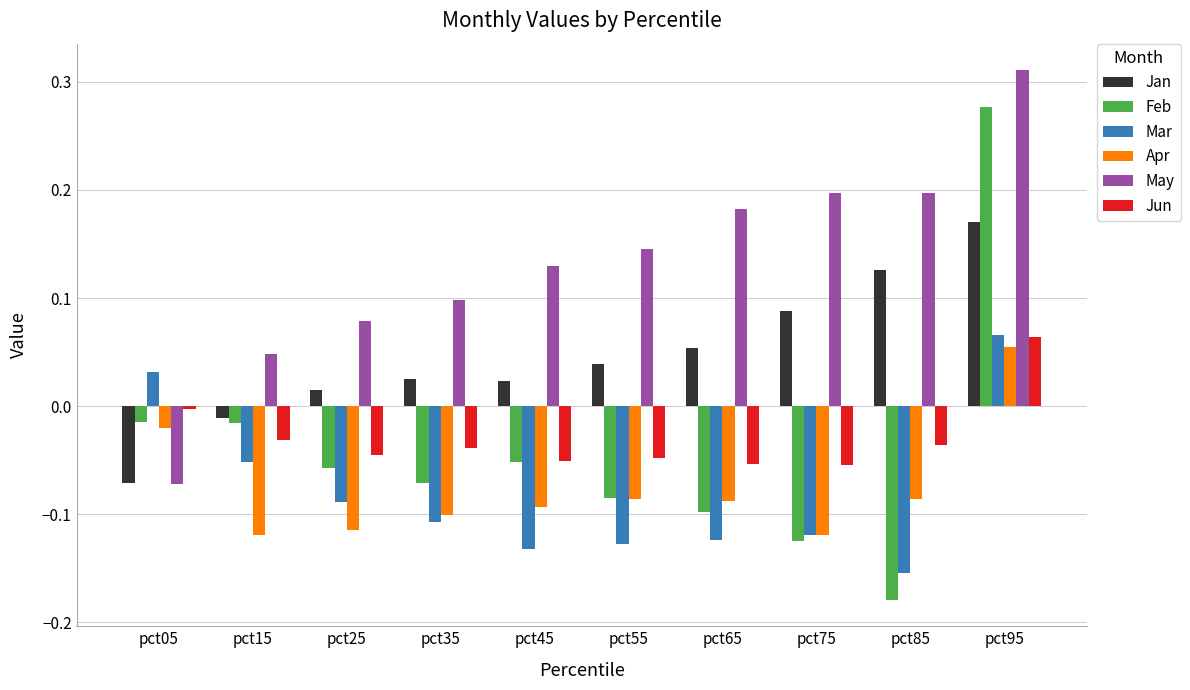

Where does the Mar series first go above 0?

pct05